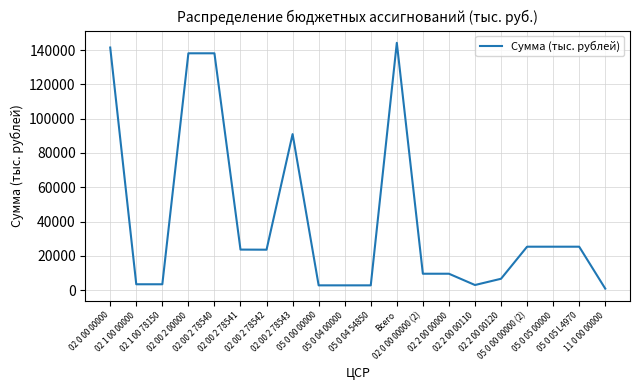

How many lines are shown in the chart?

1